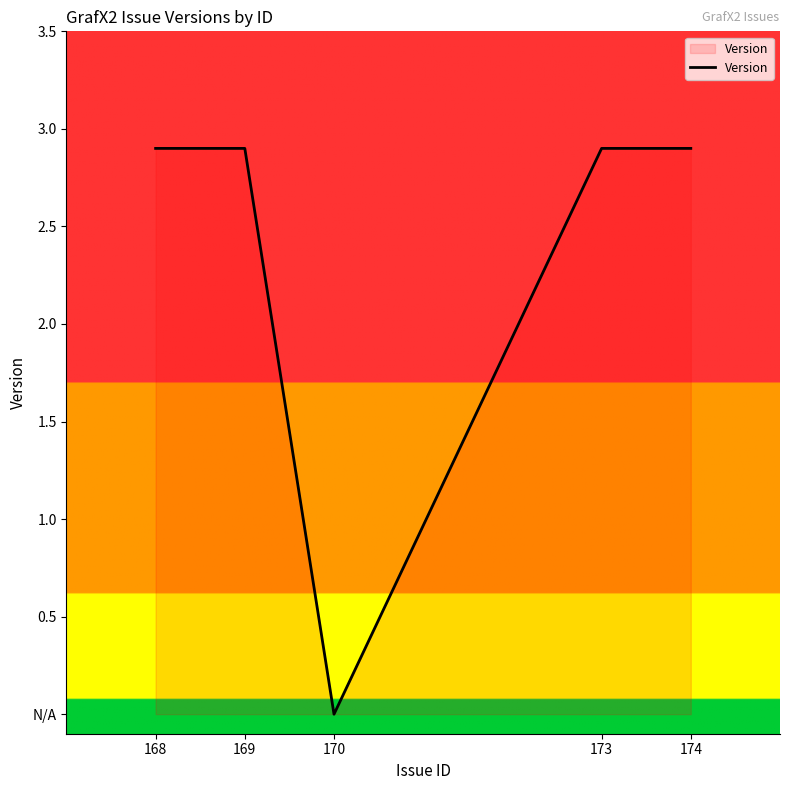

Does the chart have visible grid lines?

No